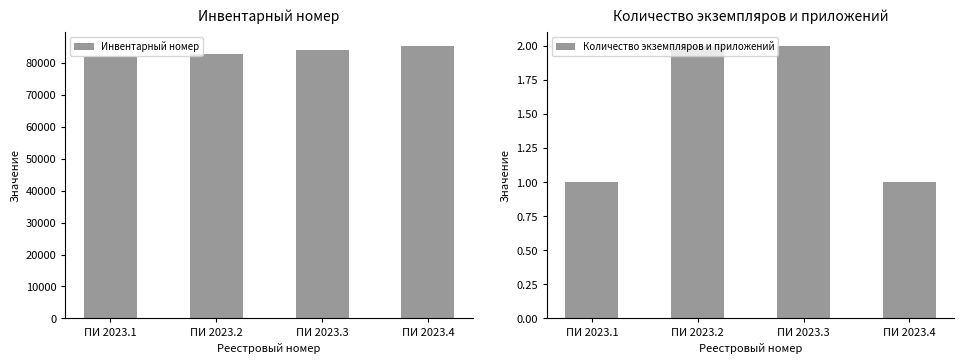

Rank the series by their maximum value, from lowest to highest.

Количество экземпляров и приложений, Инвентарный номер